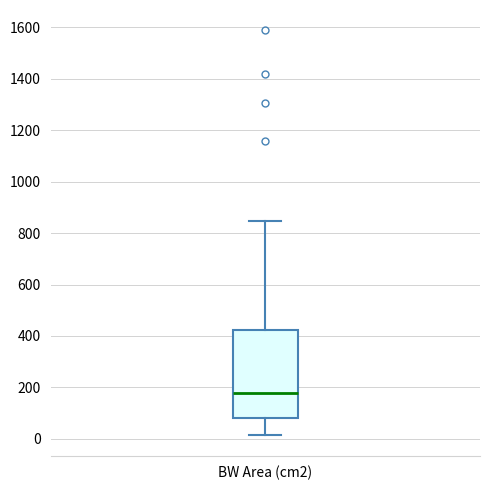

Read this box plot against the y-axis: the position of the median line, the range covered by the box, and the ends of both whiskers. The values are not printed on the chart, so give them approximately, as read against the axis.

median 180, box 80 to 420, whiskers 20 to 840